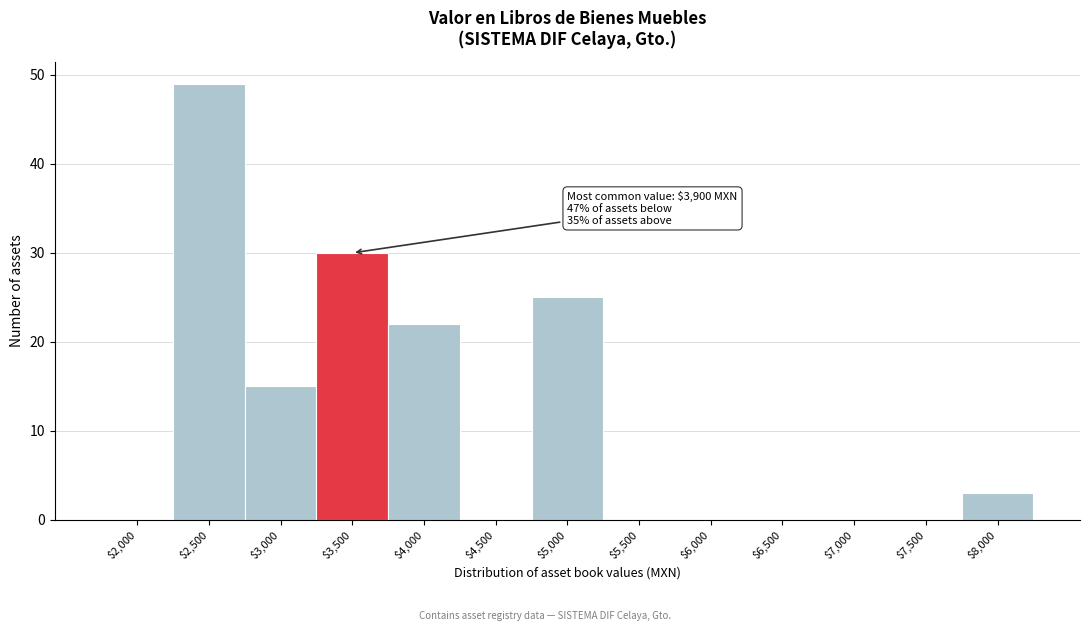

The value at $4,500 is -24. True or false?

False